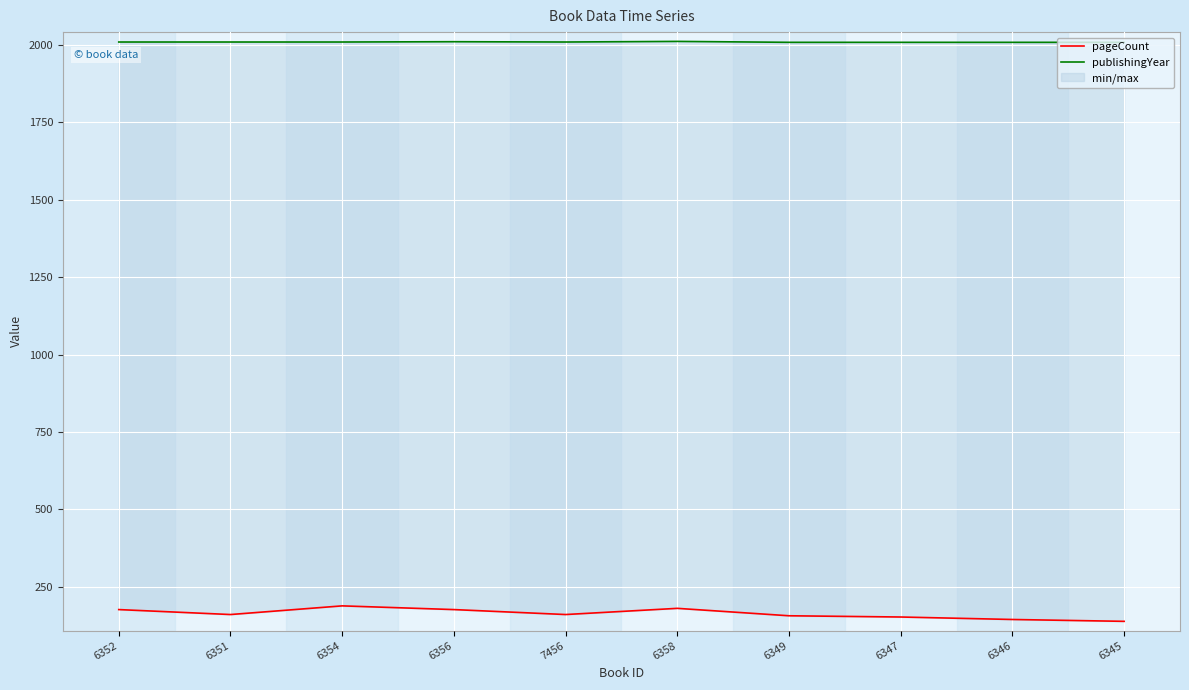

At which label is publishingYear closest to 2010?

6352